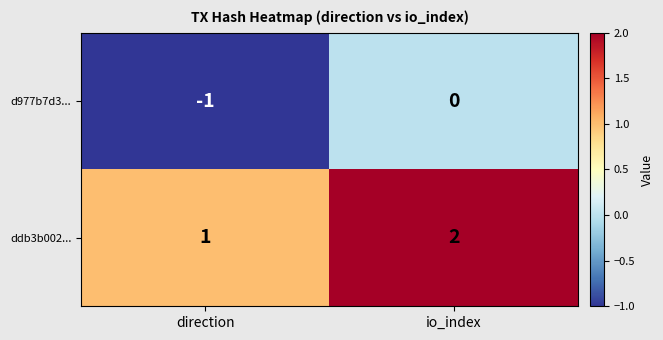

Count the number of categories in the chart.

2